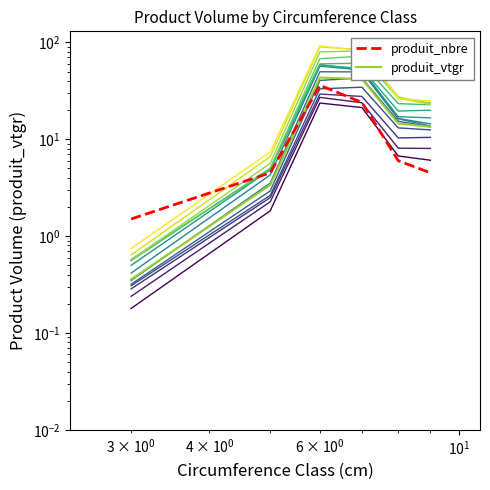

The value of Contour 1 at $\mathdefault{10^{3}}$ is 3.2. True or false?

False